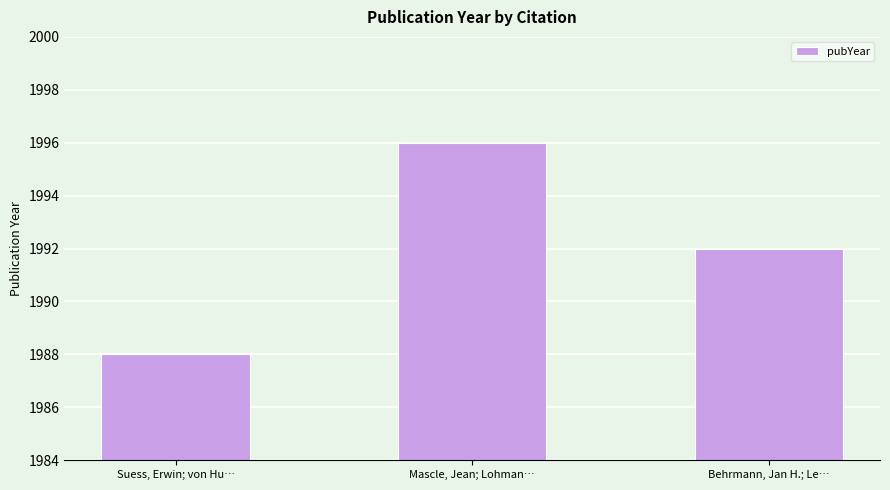

List the labels in order of value, largest first.

Mascle, Jean; Lohman…, Behrmann, Jan H.; Le…, Suess, Erwin; von Hu…